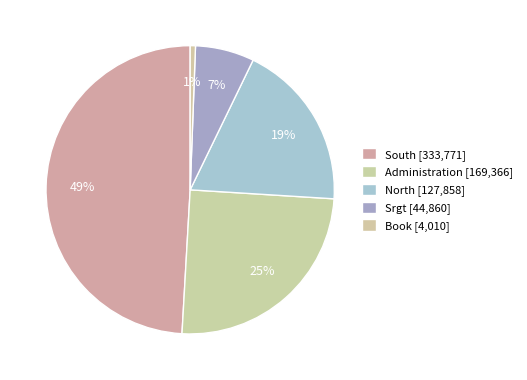

How many slices are in this pie chart?

5